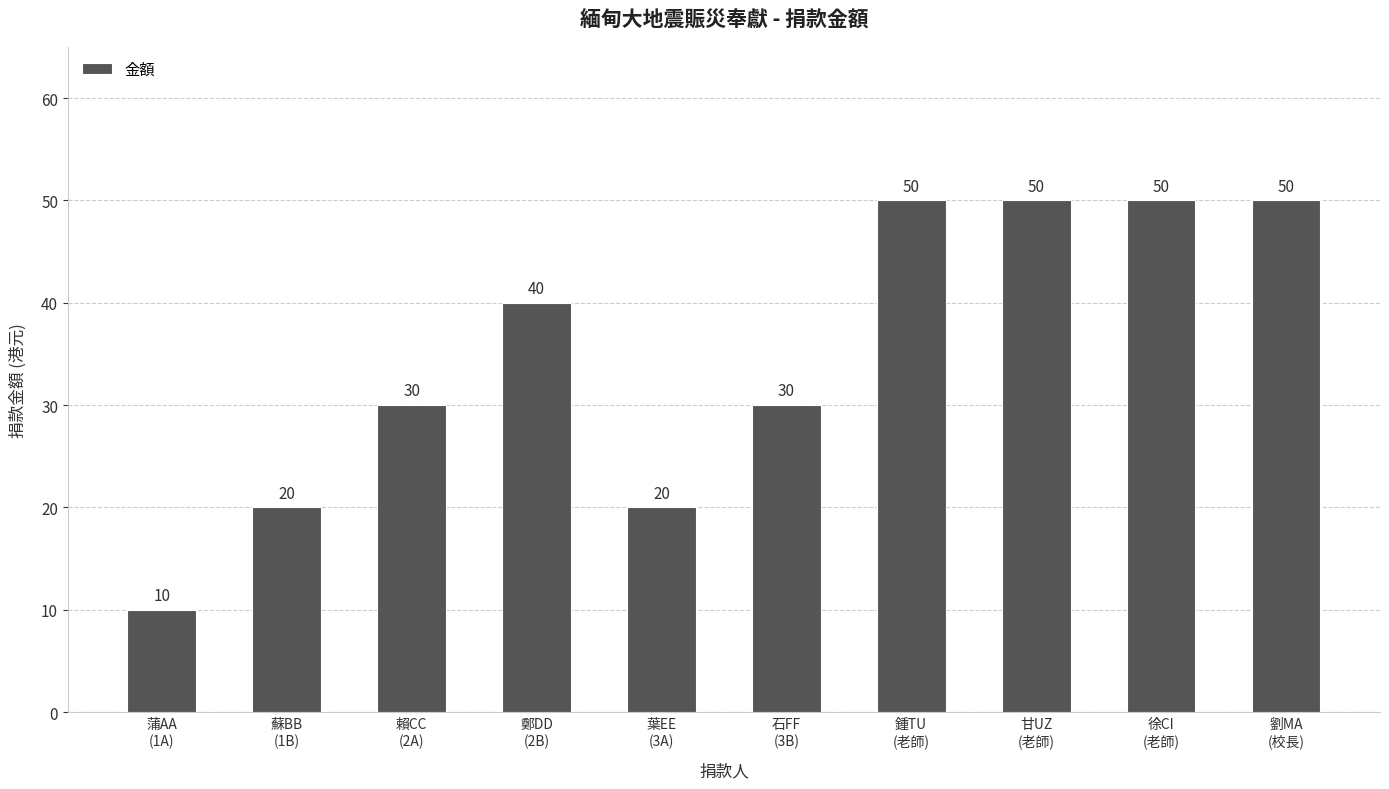

What is the label of the 2nd bar from the left?

蘇BB
(1B)